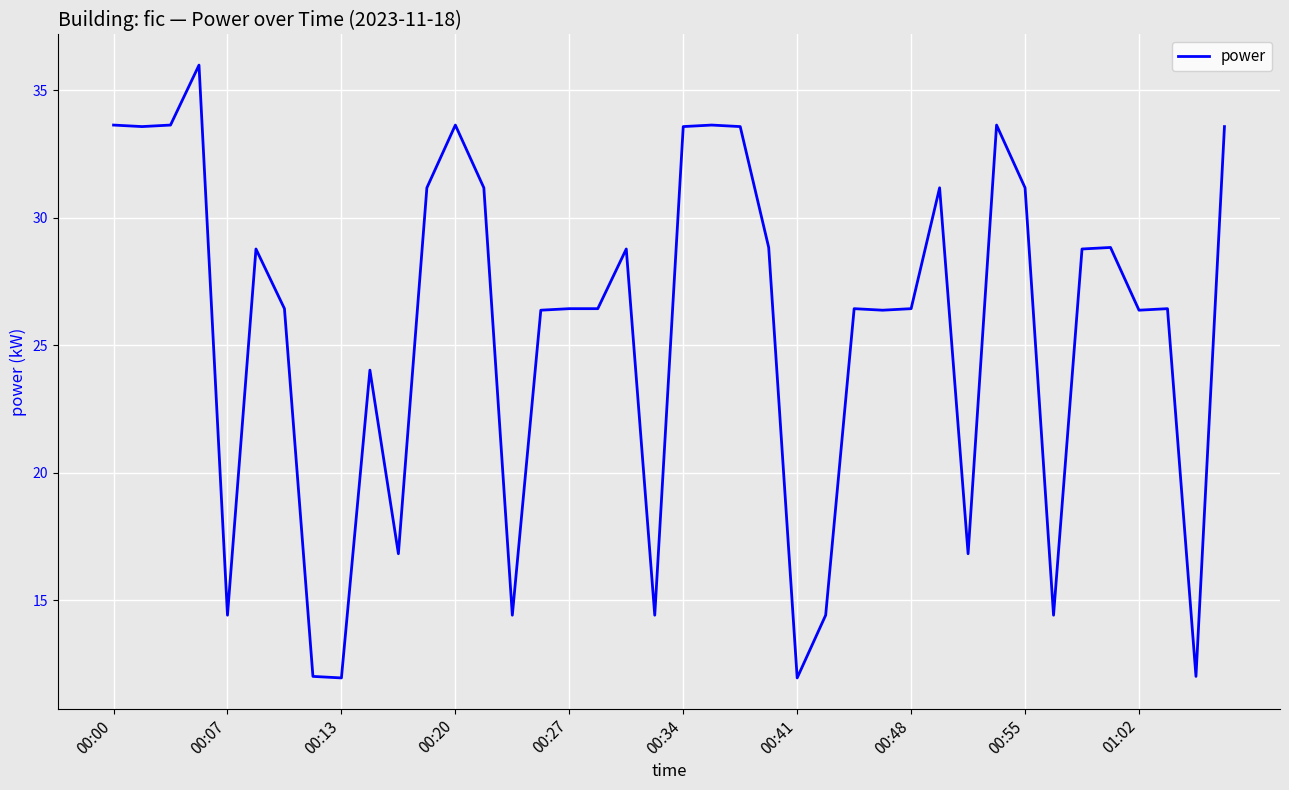

True or false: the data has more than 0 interior local peaks.

True